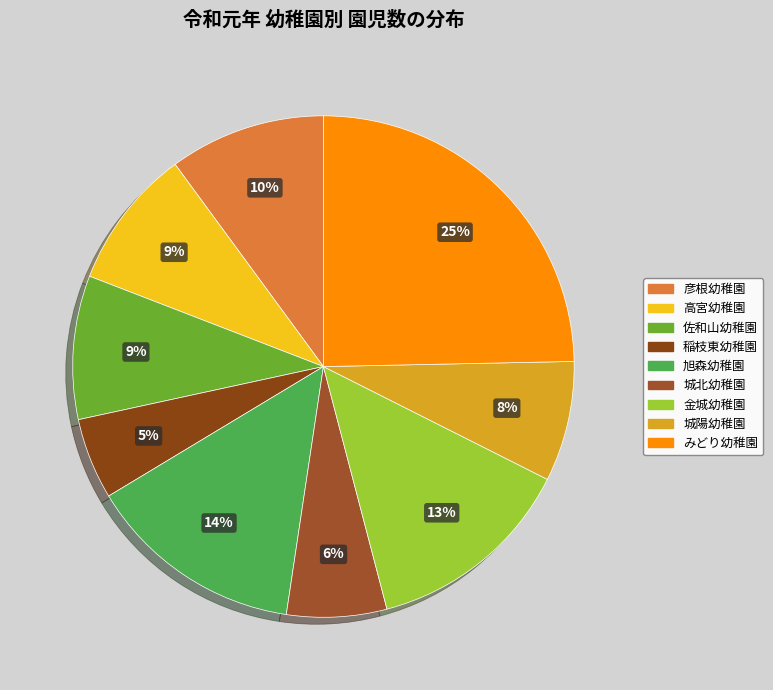

Does みどり幼稚園 represent more than half of the total?

No